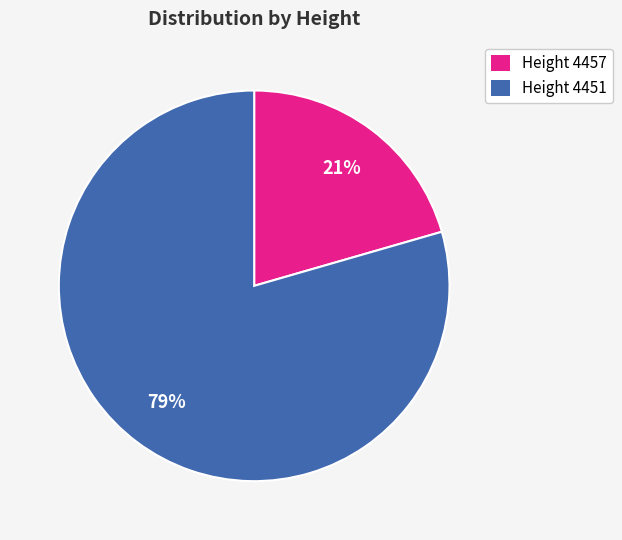

Is it true that Height 4457 is 21% of the pie?

True